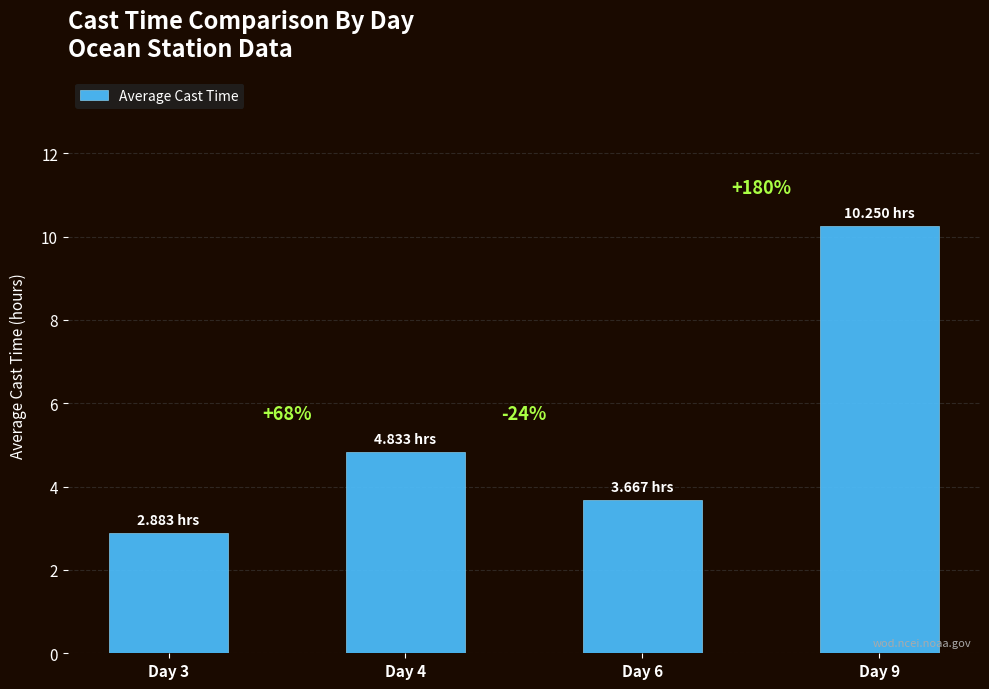

Does the chart contain any negative values?

No